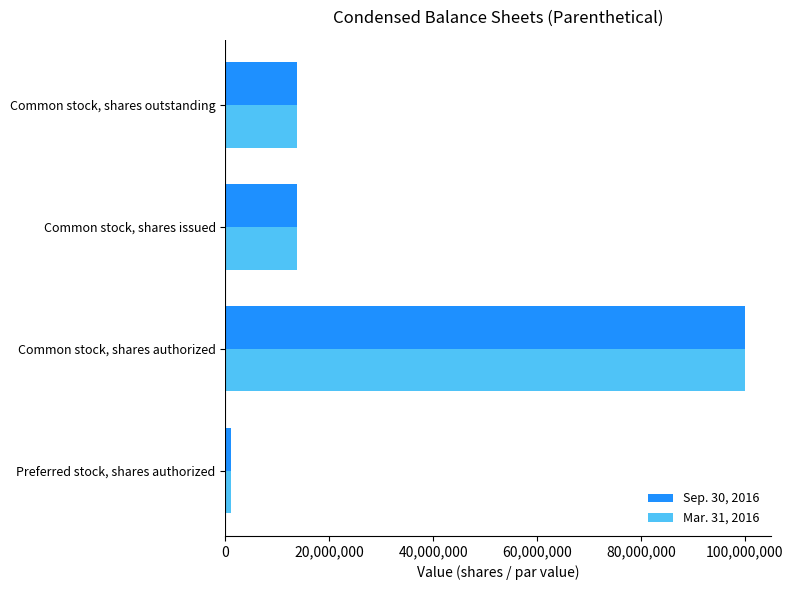

True or false: Mar. 31, 2016 has a value of 13757550 at Common stock, shares issued.

True